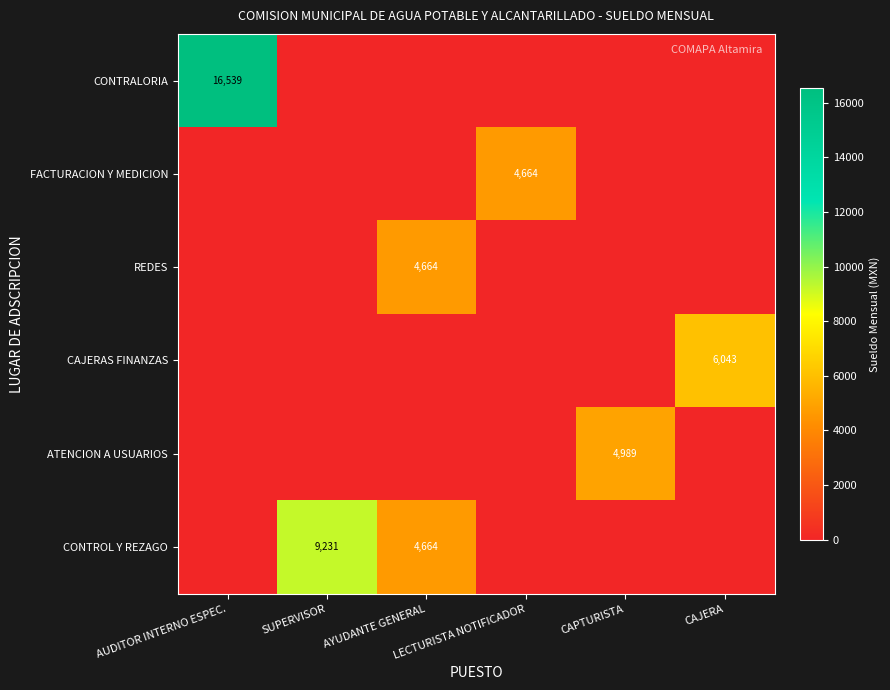

Between CAPTURISTA and AYUDANTE GENERAL, which is larger?

CAPTURISTA